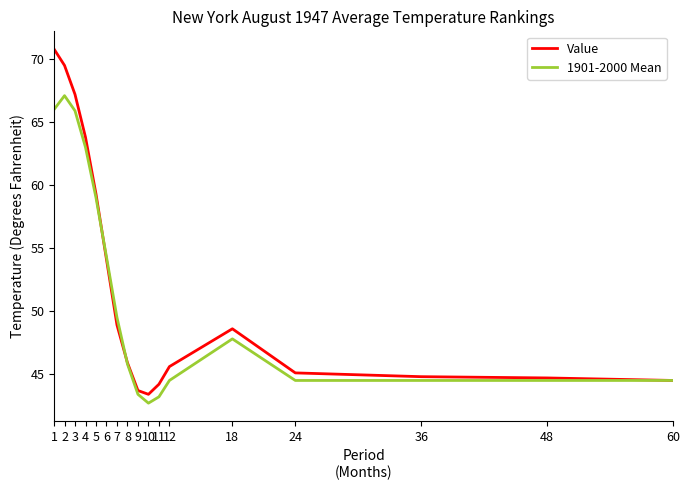

What is the maximum value for Value?

70.8